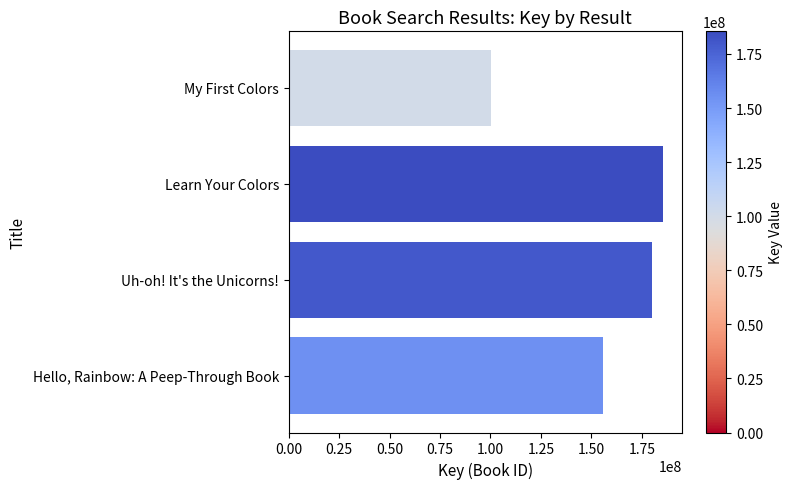

The chart shows a value of 155537619 at Hello, Rainbow: A Peep-Through Book. True or false?

True